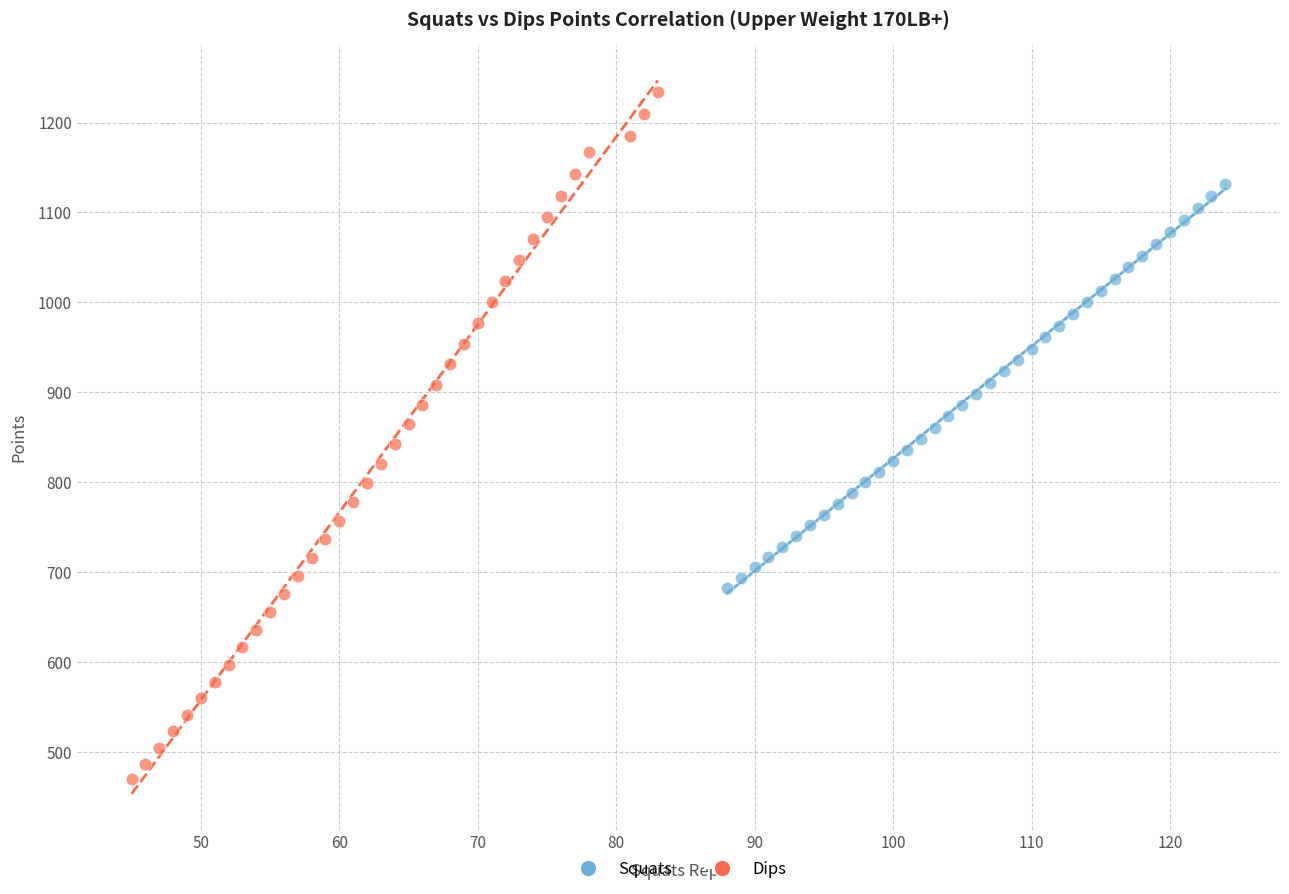

What are all the series names shown in the legend?

Squats, Dips